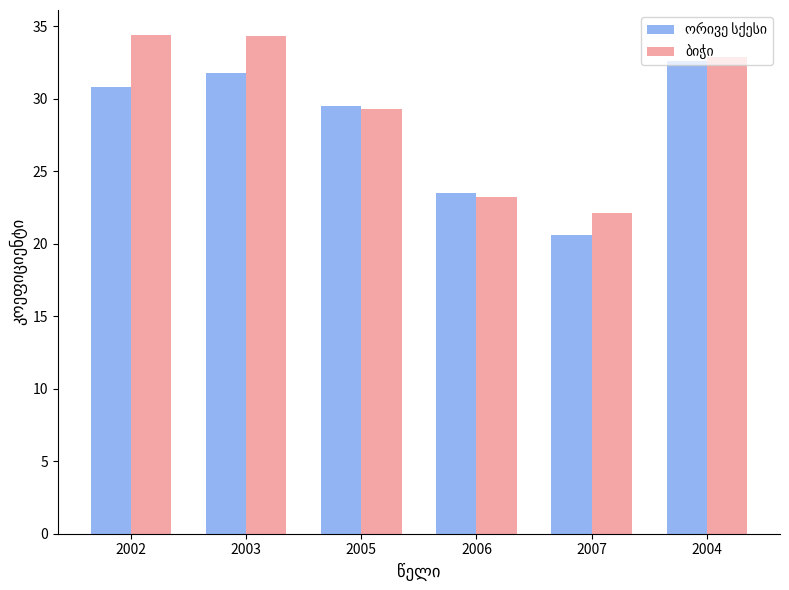

What is the difference between the highest and lowest values at 2002?

3.6